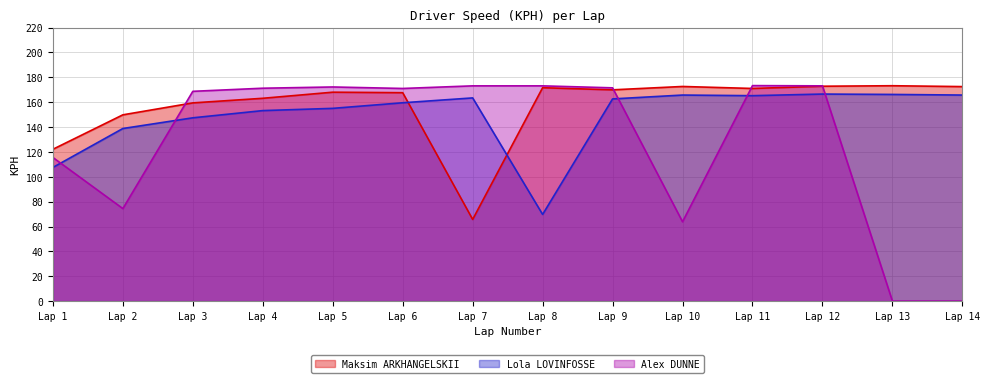

How many lines are shown in the chart?

3